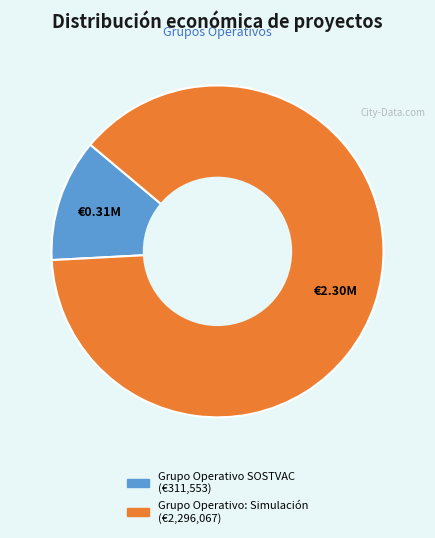

How many slices are in this pie chart?

2